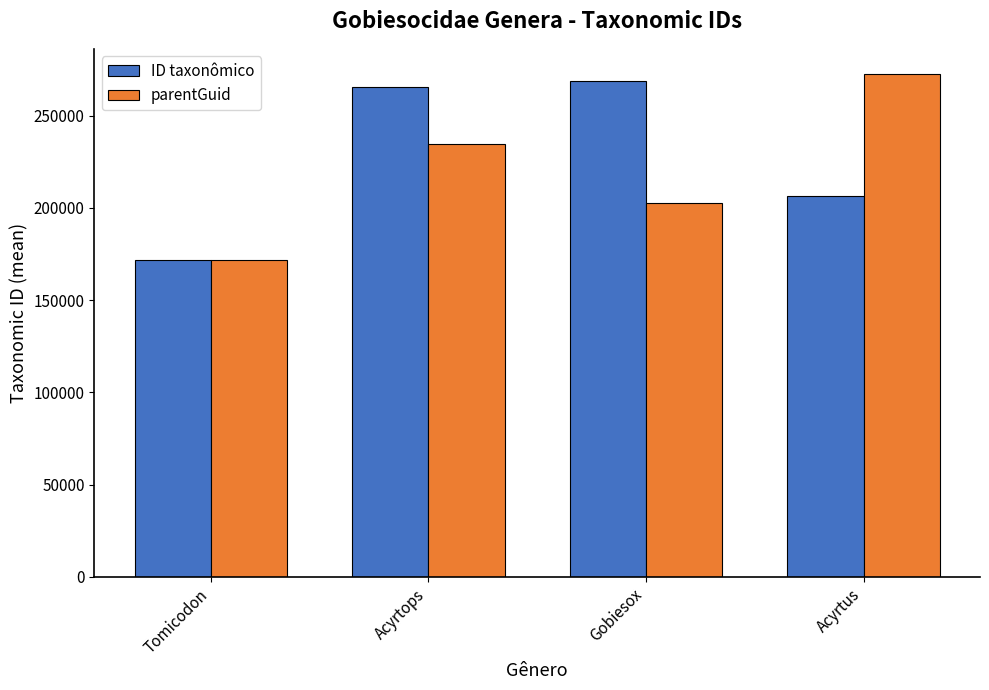

What is the value of the ID taxonômico bar at the 3rd from the left?

269066.0